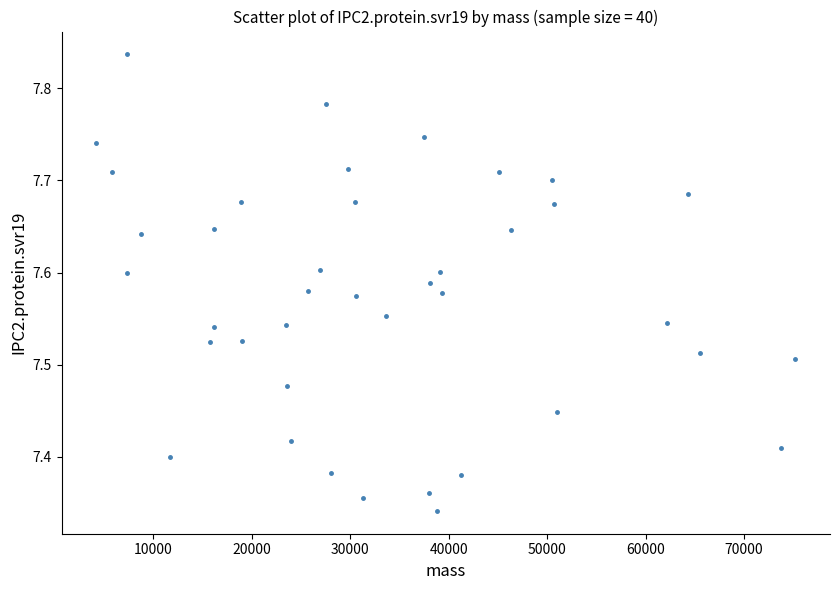

What is the range of Y values (max minus min)?

0.5